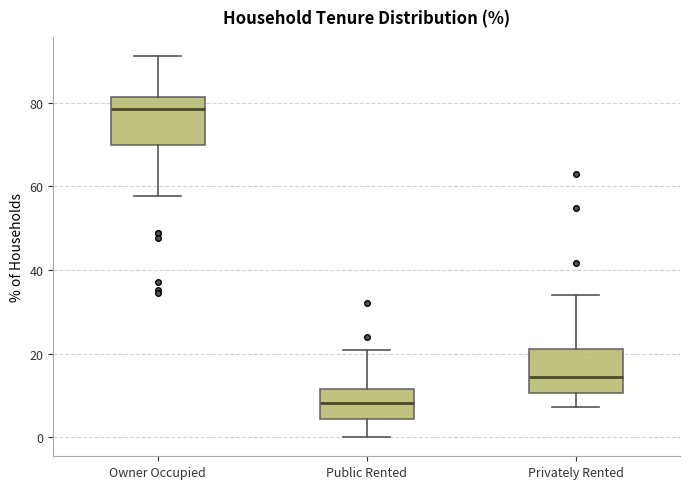

Reading left to right, transcribe this box plot: for each box, give where its median line is, the range the box spans, and where its two whiskers end, as read against the y-axis. The values are not printed on the chart, so give them approximately, as read against the axis.

Owner Occupied: median 78, box 70 to 82, whiskers 58 to 92
Public Rented: median 8, box 4 to 12, whiskers 0 to 20
Privately Rented: median 14, box 10 to 22, whiskers 8 to 34